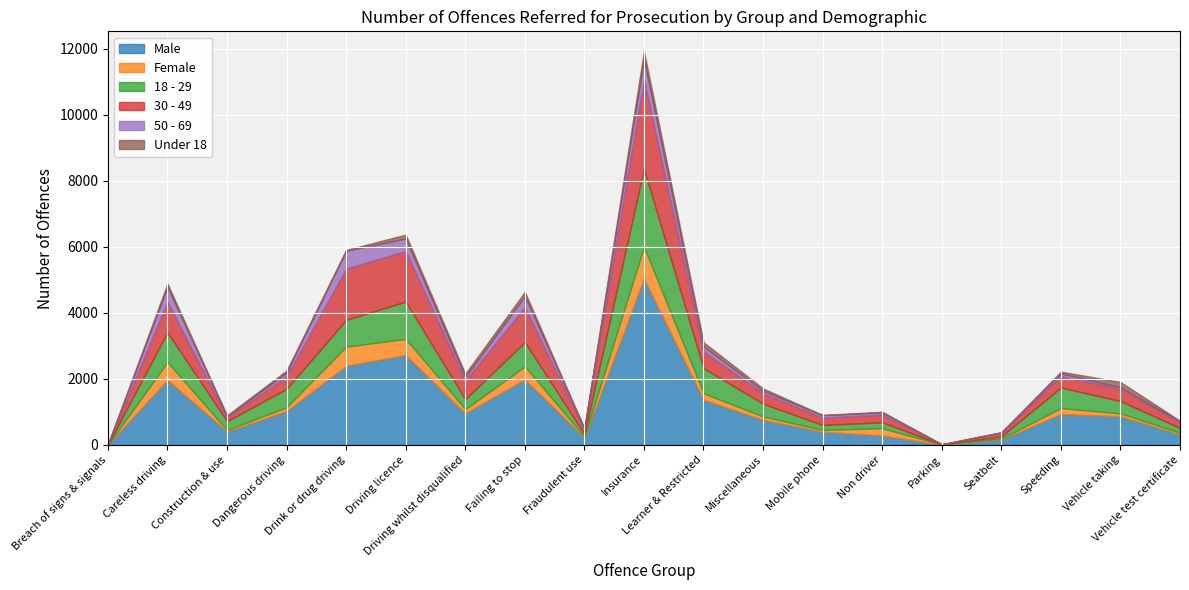

What is the difference between the second highest and second lowest values in the Male series?

2716